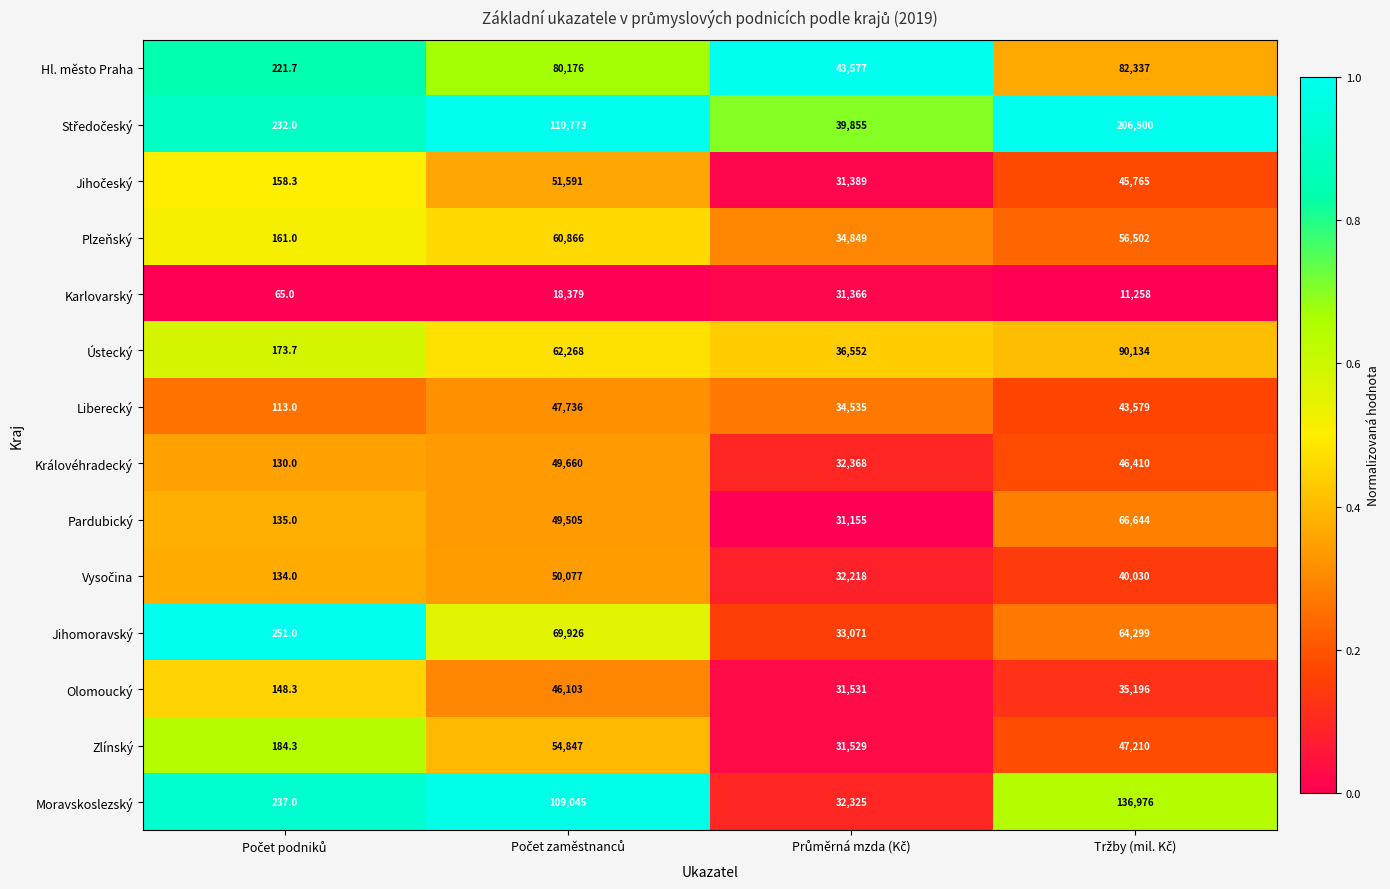

What is the greatest value displayed?

206500.0